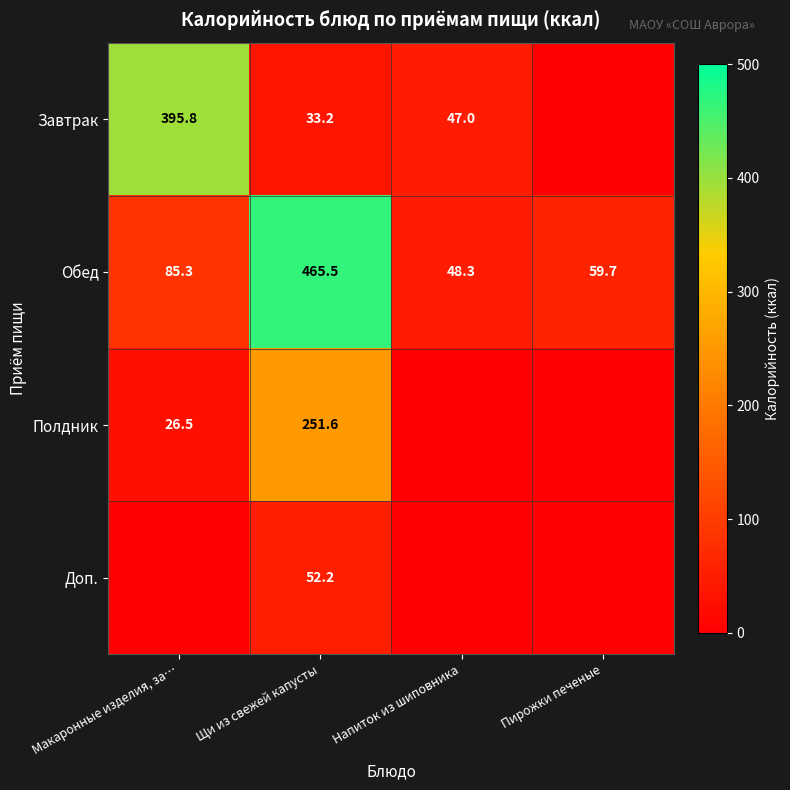

Where is Обед nearest to the value 256?

Макаронные изделия, за…